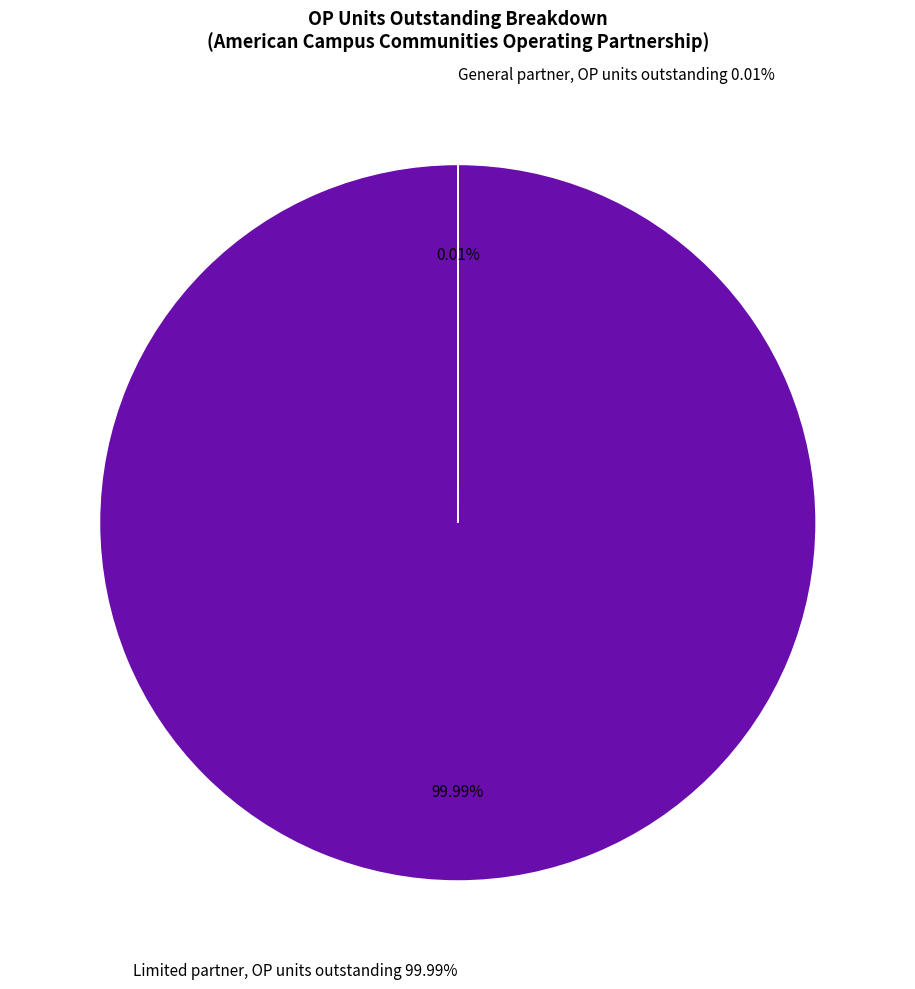

Does any single category account for the majority?

Yes